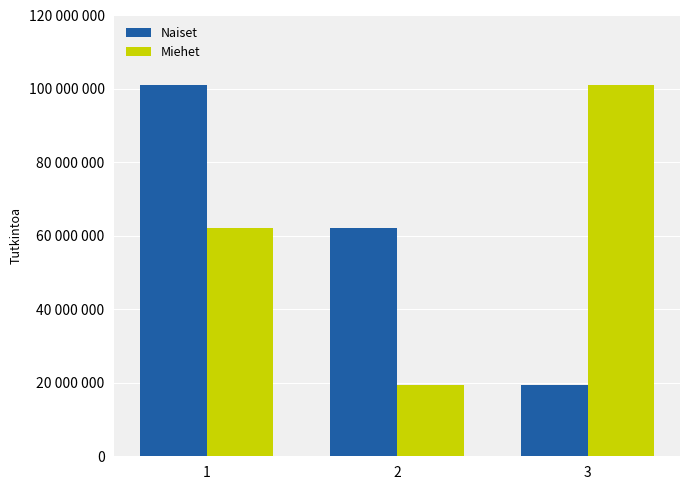

Is it true that Miehet equals 28834846 at 2?

False